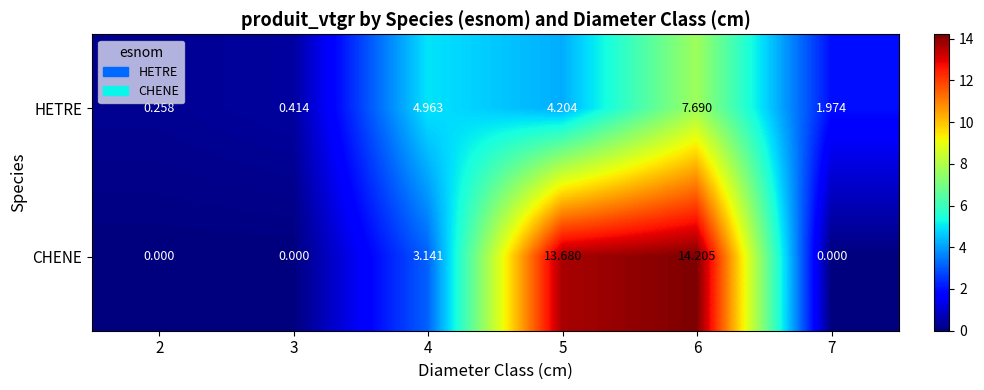

Which series has the largest total across all categories?

CHENE